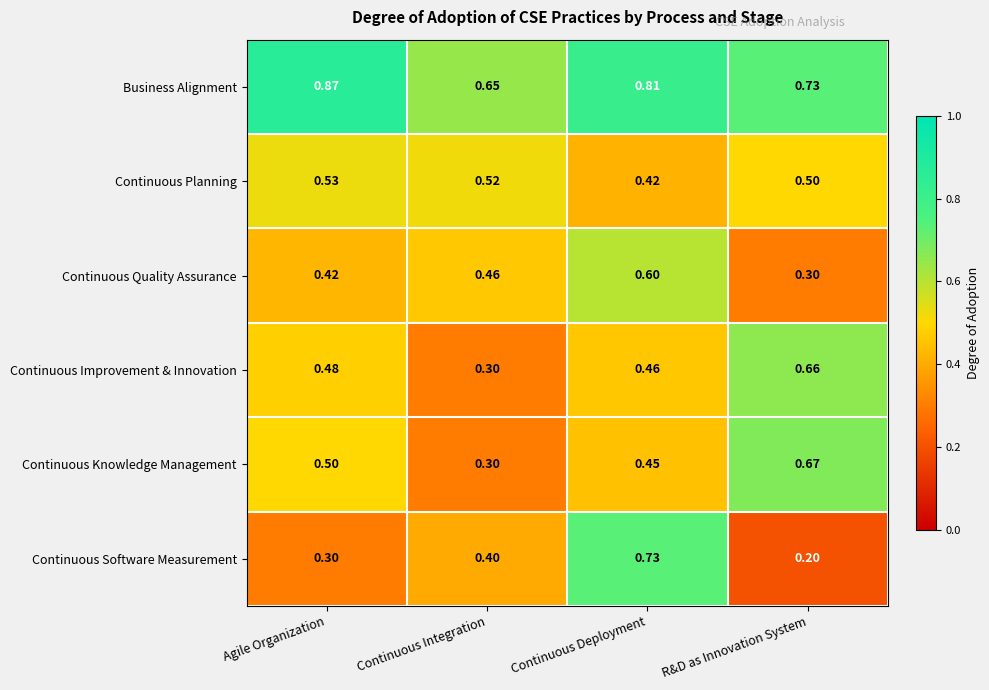

Which series has the largest total across all categories?

Business Alignment